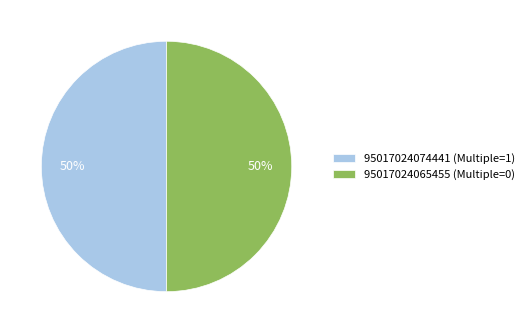

To the nearest percent, what percentage of the pie is 95017024065455 (Multiple=0)?

50%